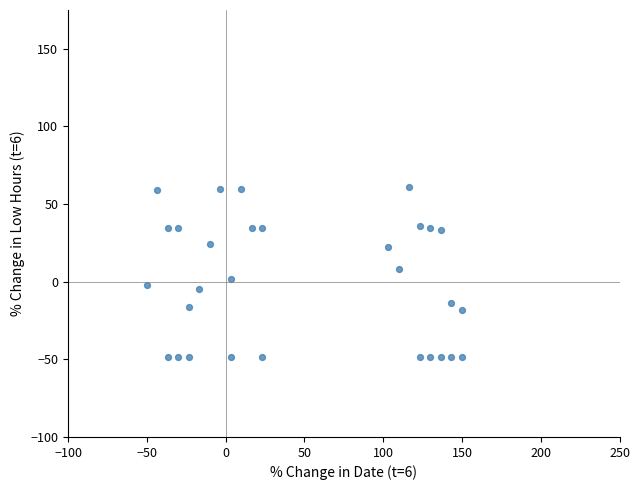

What is the range of Y values (max minus min)?

109.2